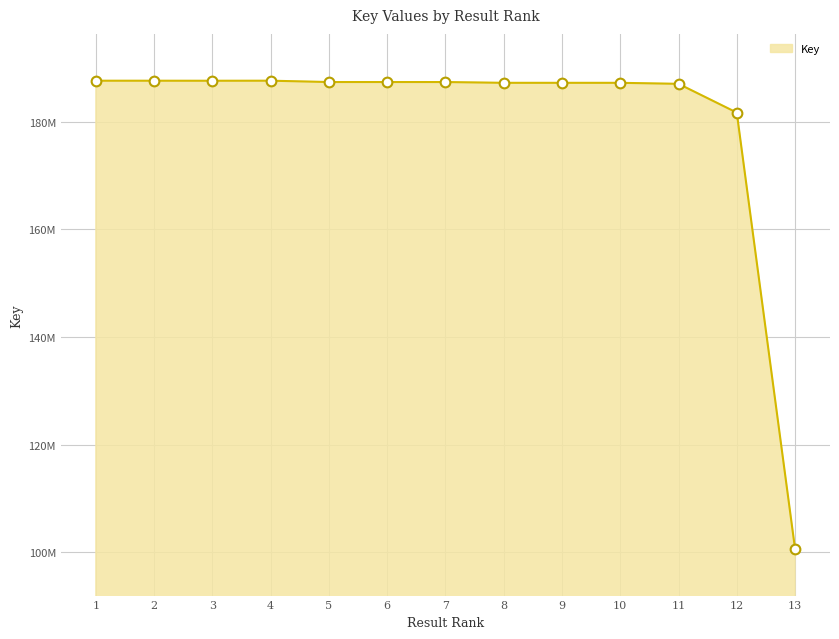

Is this an area chart (filled region under the line)?

Yes